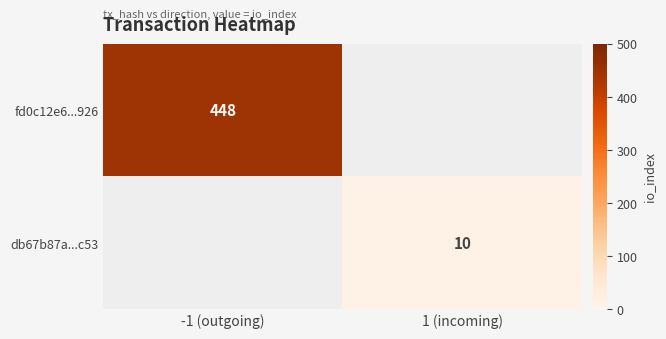

How many data points does each series have?

2